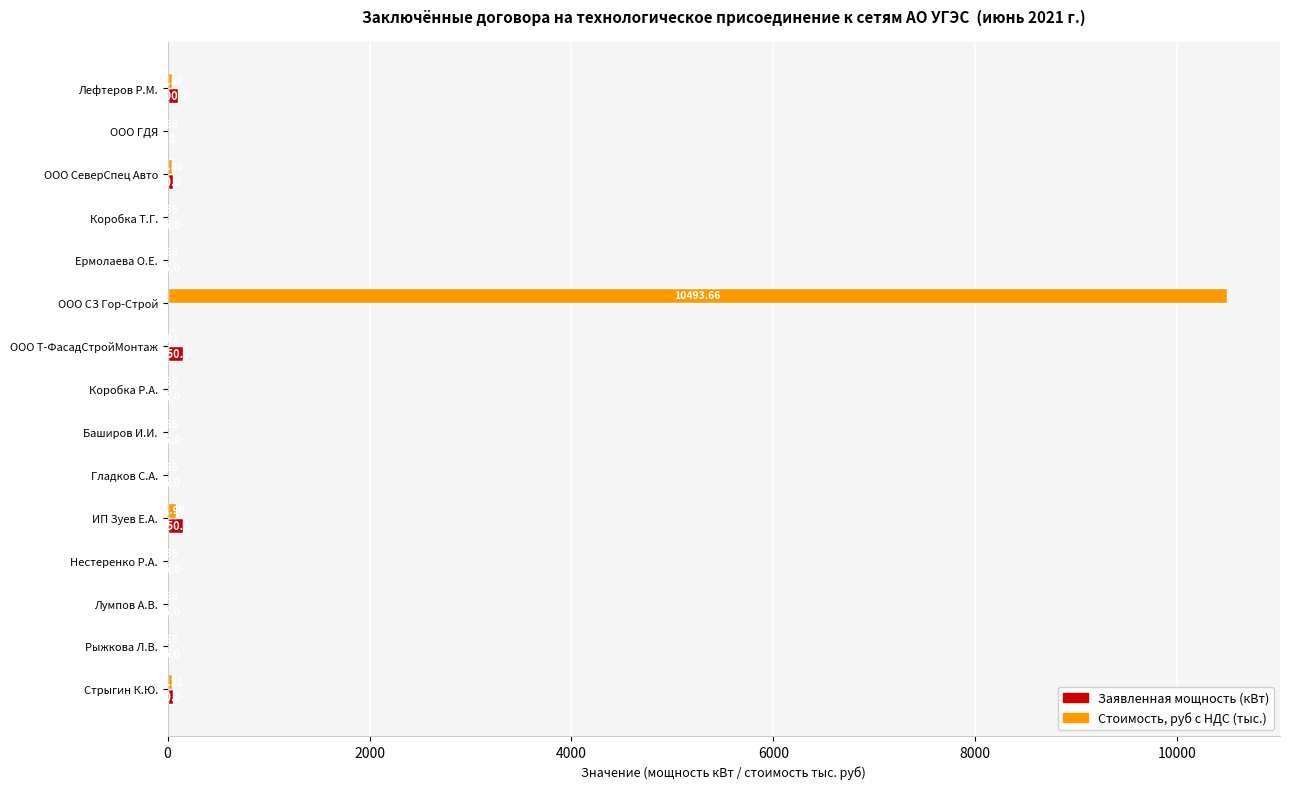

What is the sum of all Заявленная мощность (кВт) values?

622.8